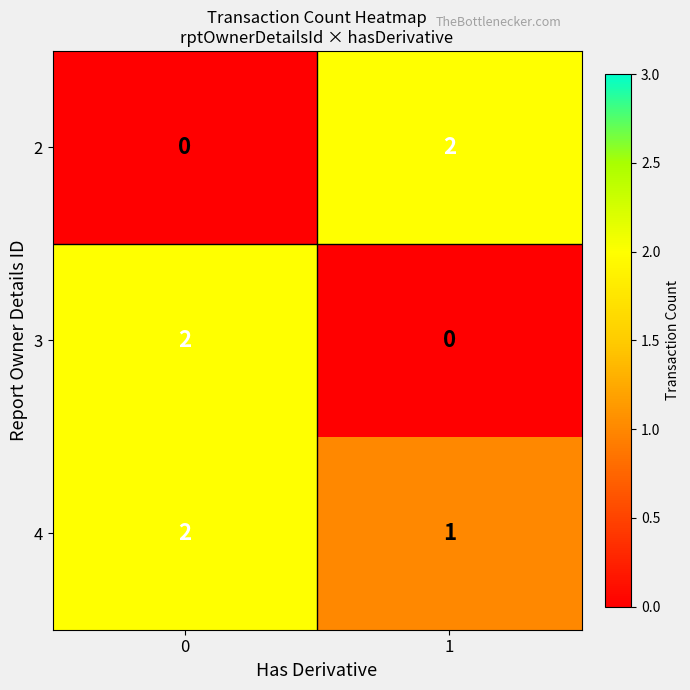

Is it true that 4 equals 3 at 0?

False